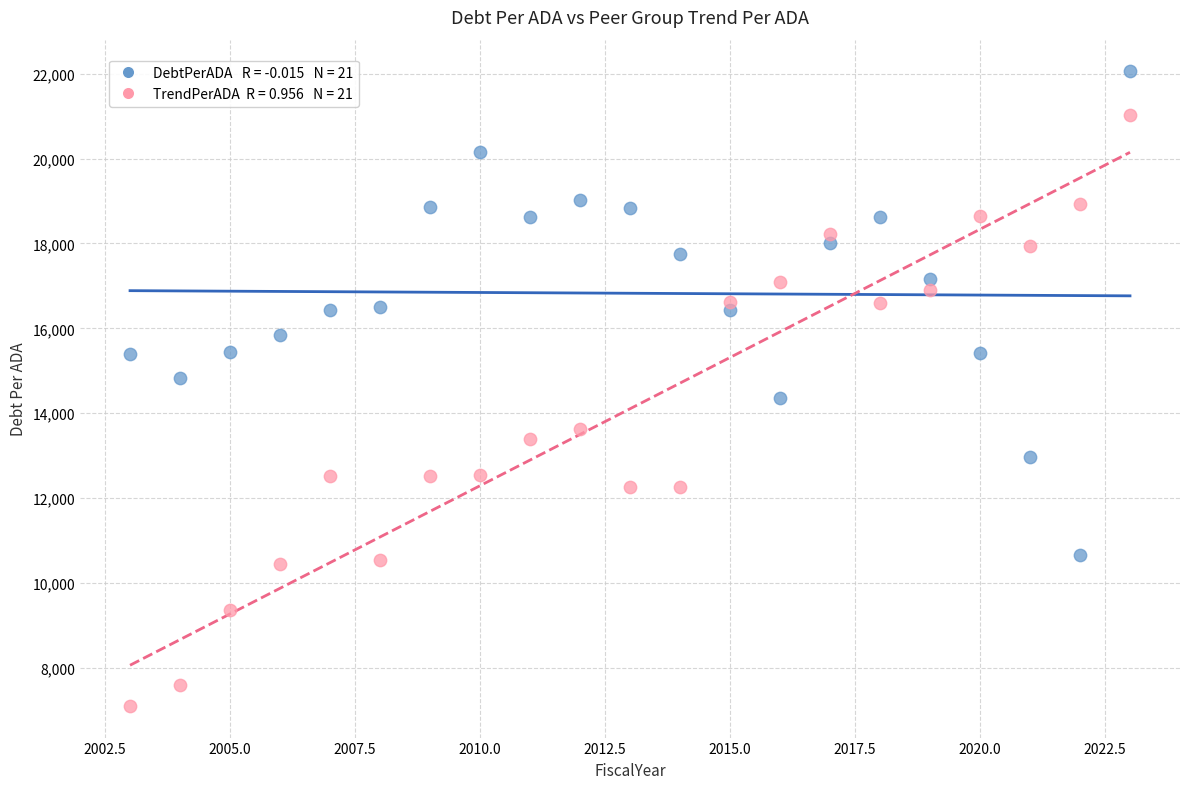

Across all data points, what is the range of X values (max minus min)?

20.0